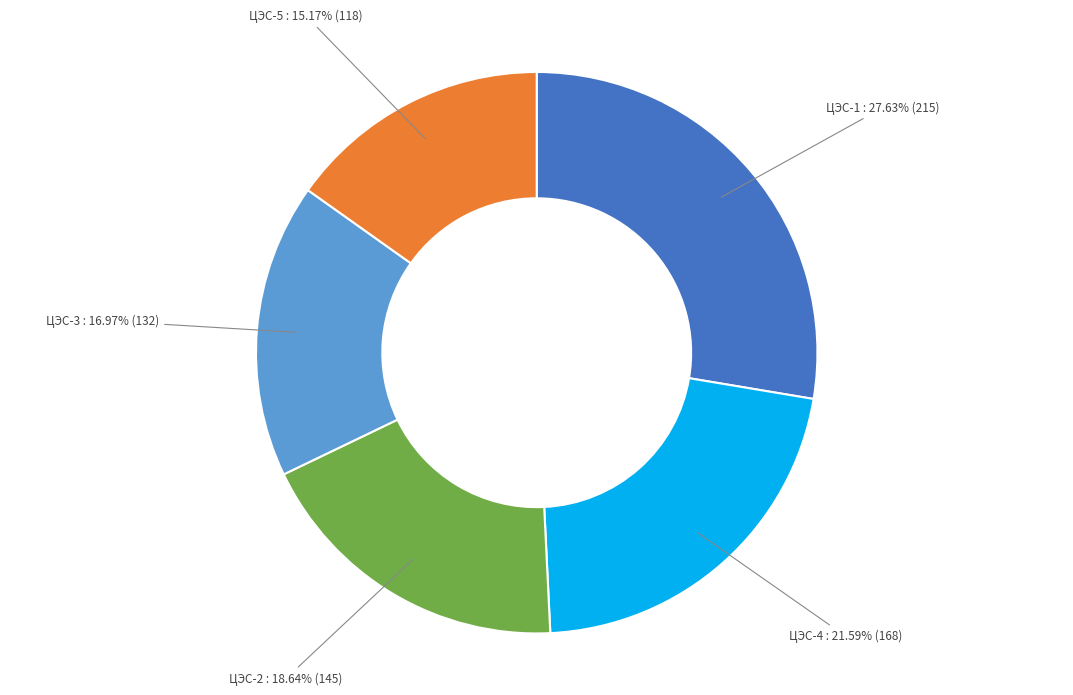

Is there a majority slice in this chart?

No